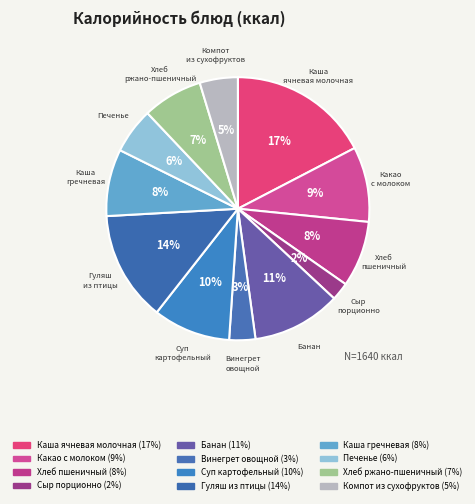

True or false: Хлеб пшеничный accounts for 8% of the total.

True